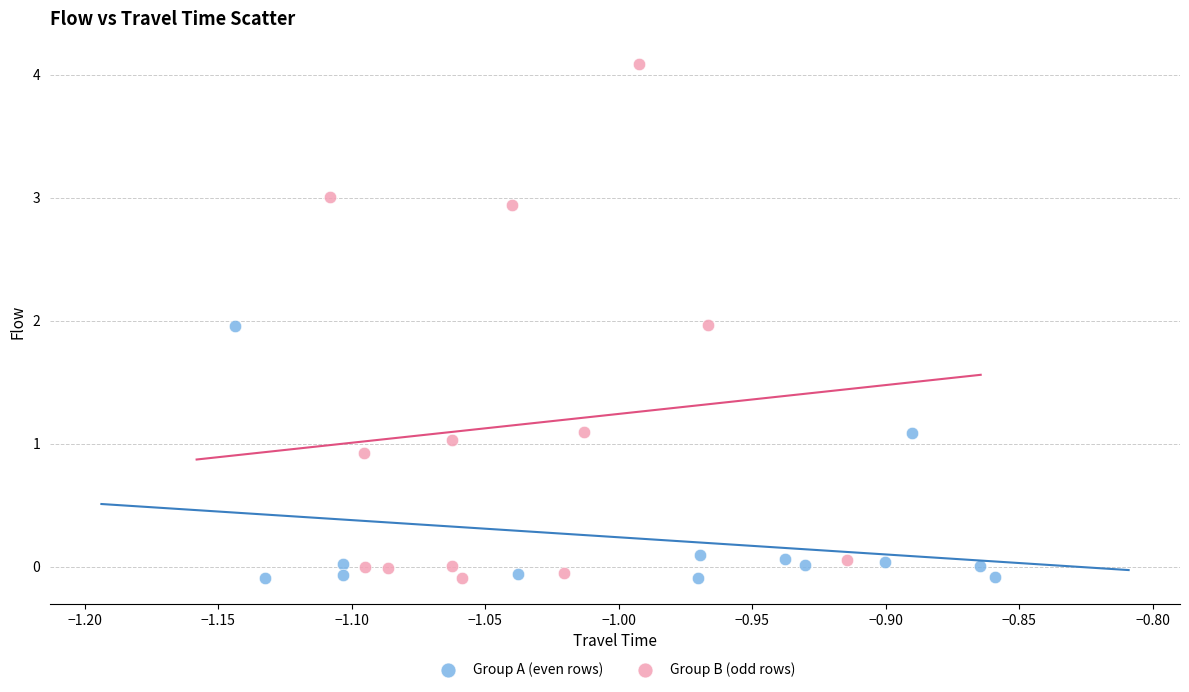

Which series has the widest spread of Y values?

Group B (odd rows)